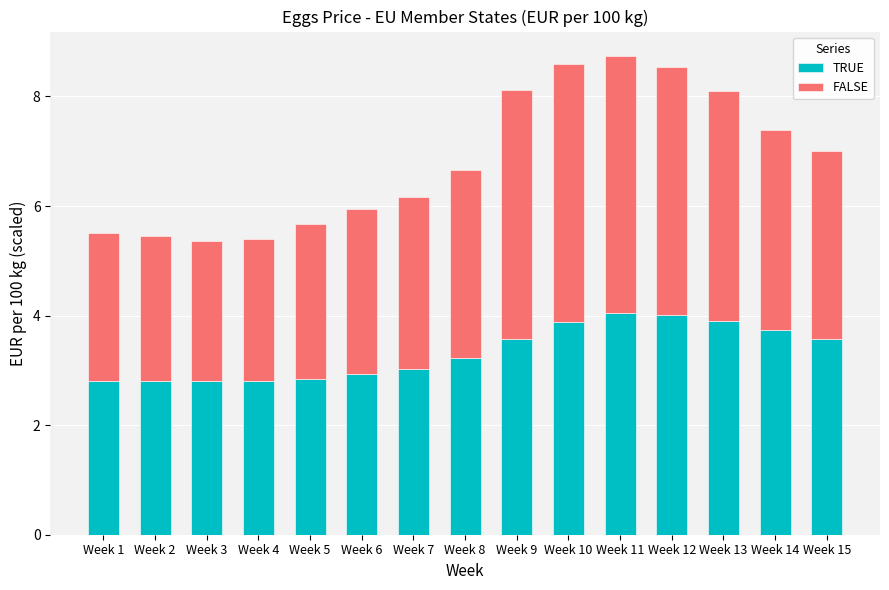

Is it true that TRUE equals 3.6 at Week 9?

True